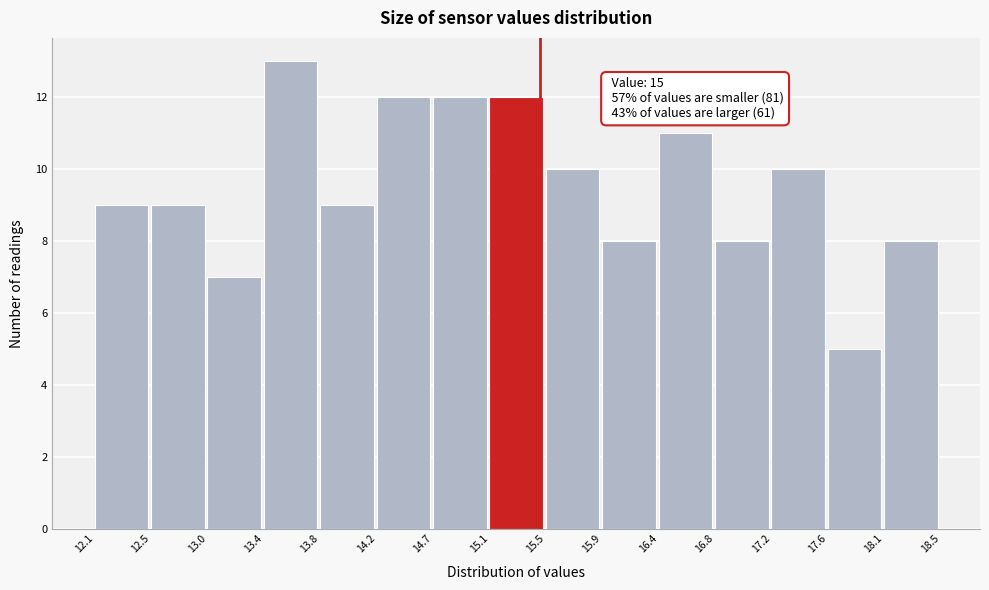

Over which range of the x-axis is the bar tallest?

13.4 to 13.8